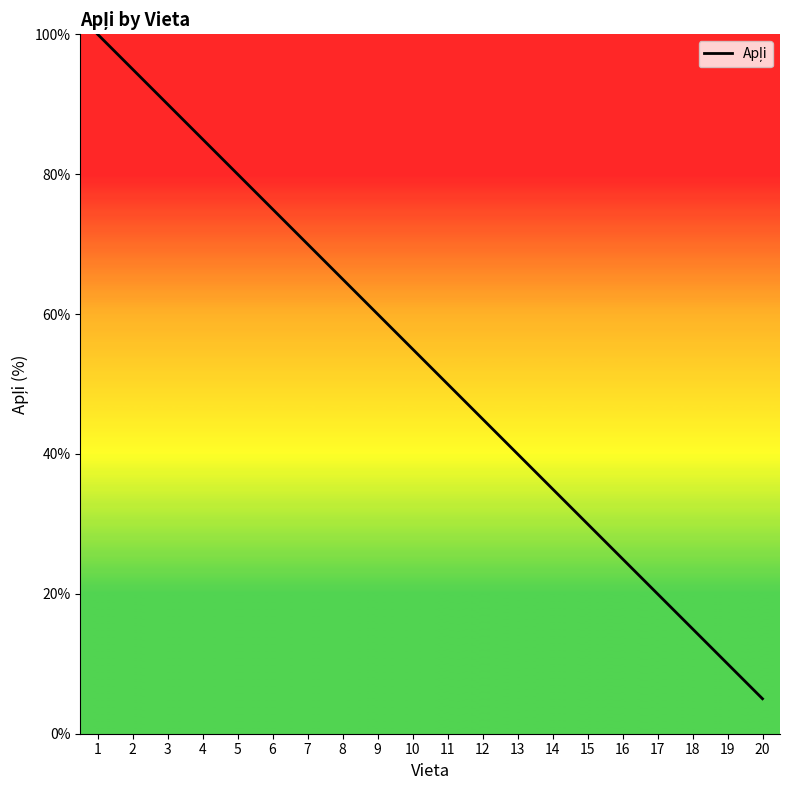

List the labels in order of value, smallest first.

20, 19, 18, 17, 16, 15, 14, 13, 12, 11, 10, 9, 8, 7, 6, 5, 4, 3, 2, 1